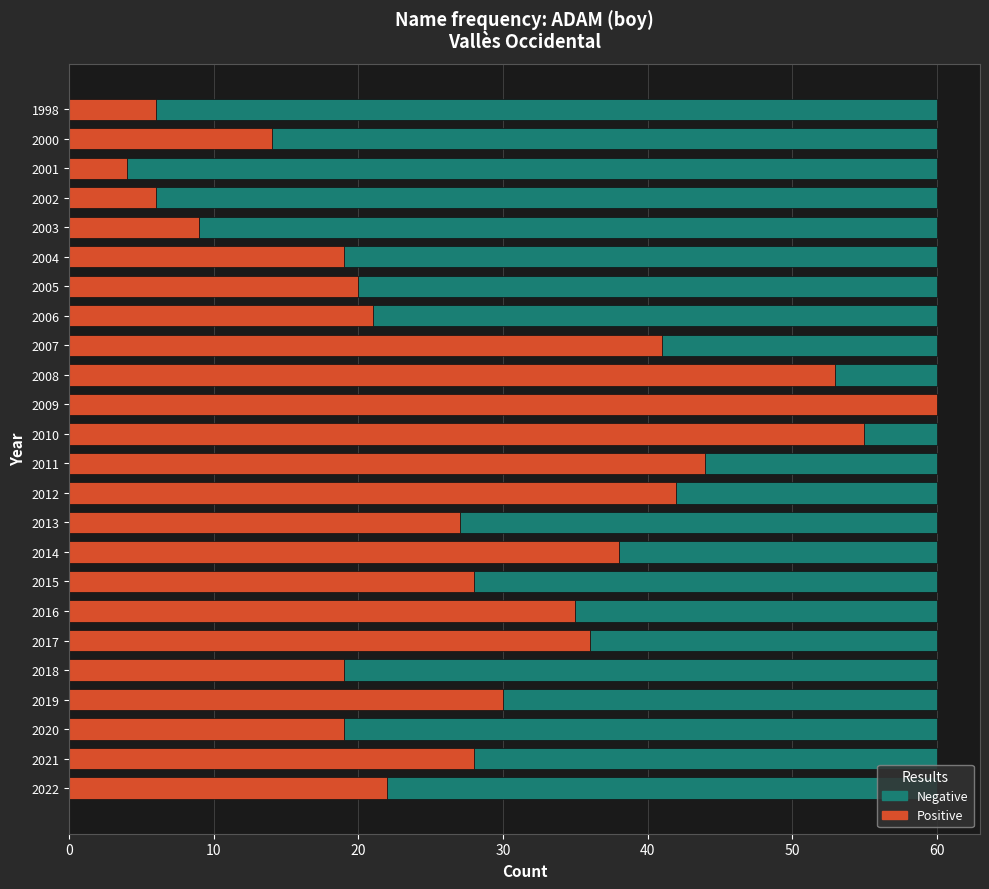

What is the total value across all series at 2003?

60